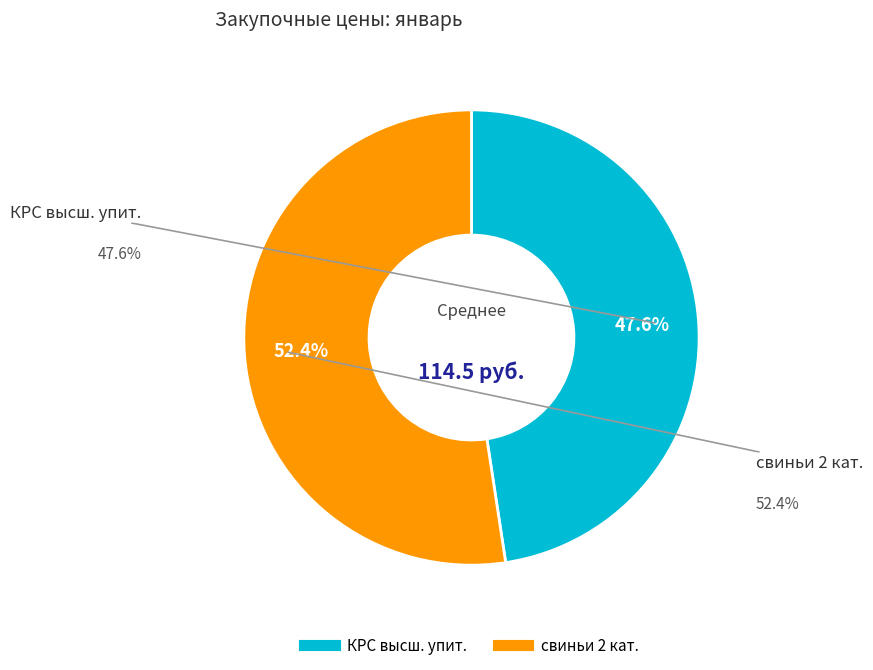

To the nearest percent, what portion does КРС высш. упит. represent?

48%